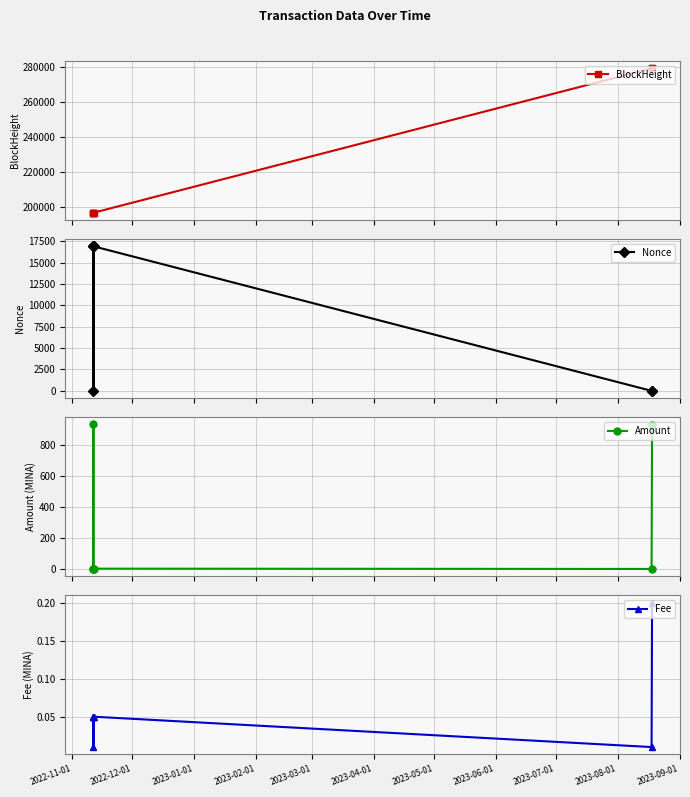

At how many categories does at least one series exceed 219068?

2